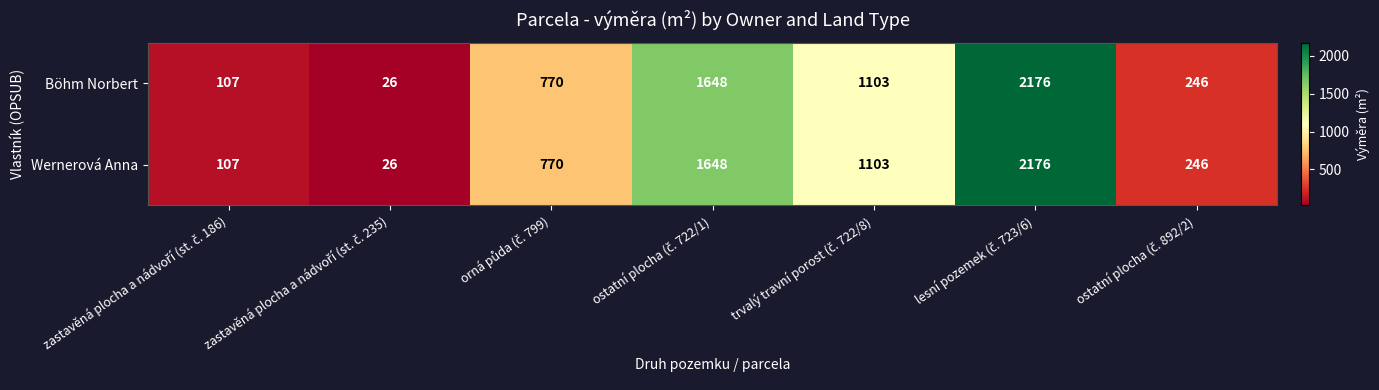

How many series are shown in this chart?

2